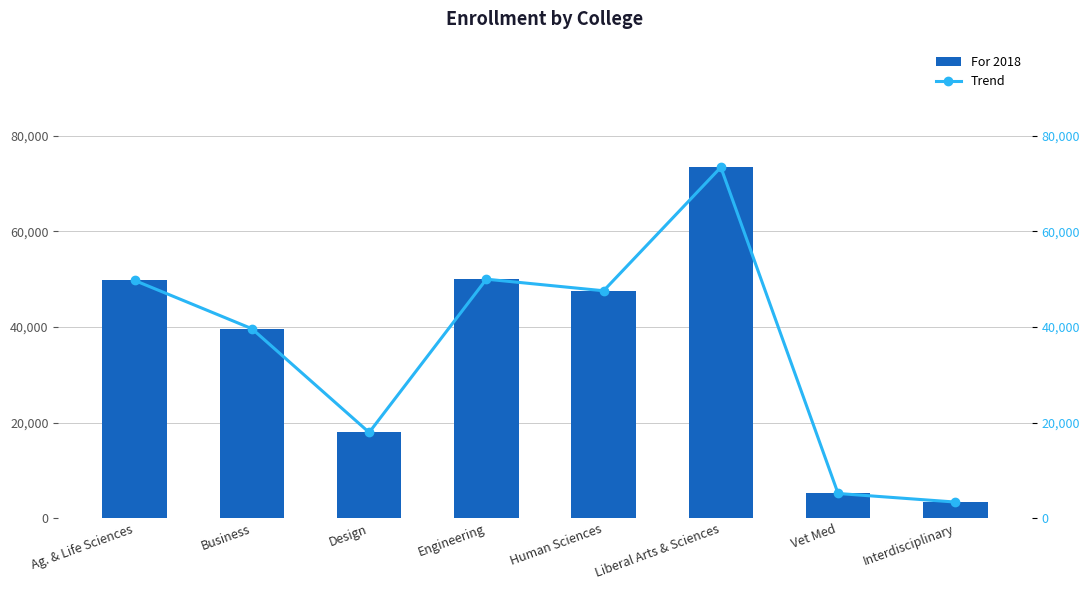

At which label does For 2018 reach its minimum?

Interdisciplinary